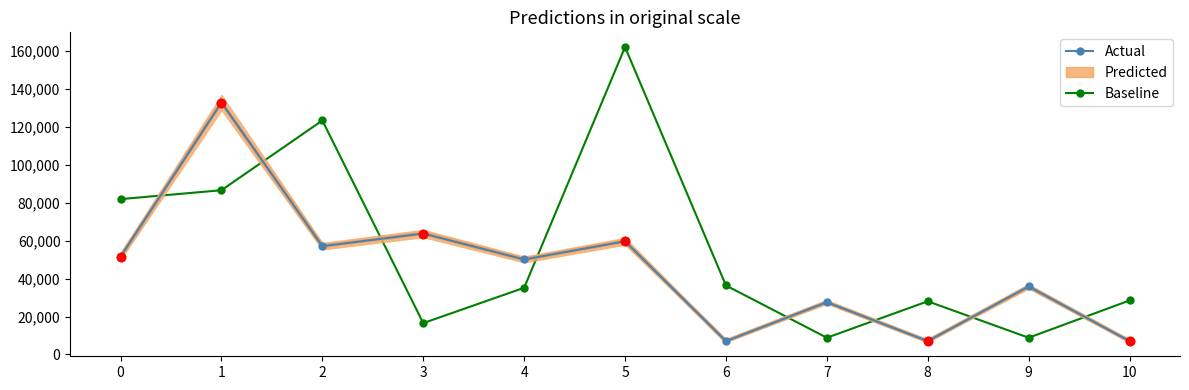

At 8, list the series in order from largest to smallest.

Baseline, Actual